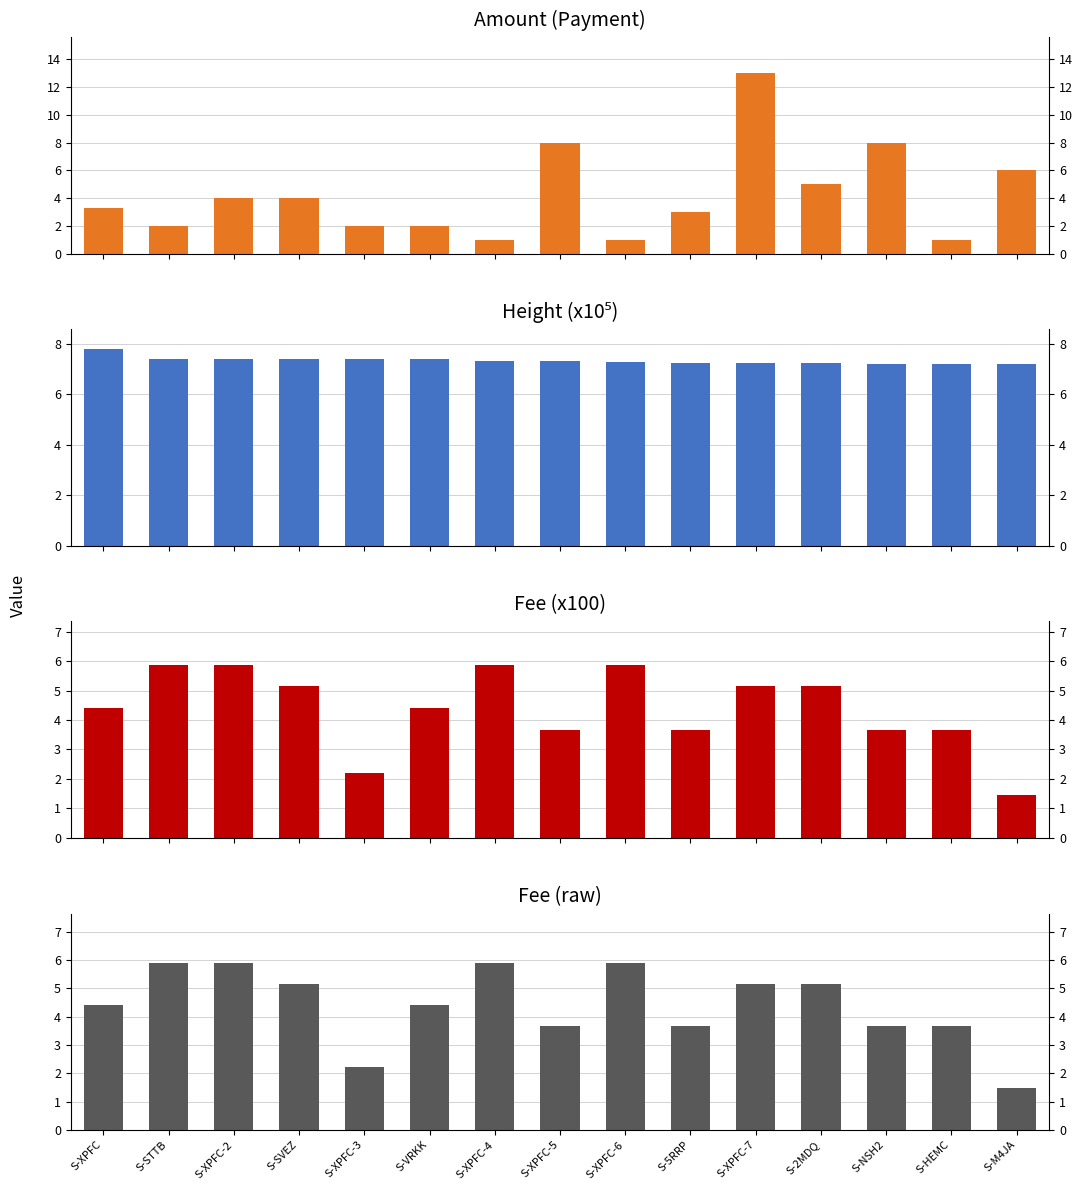

What is the label of the 7th bar from the left?

S-XPFC-4